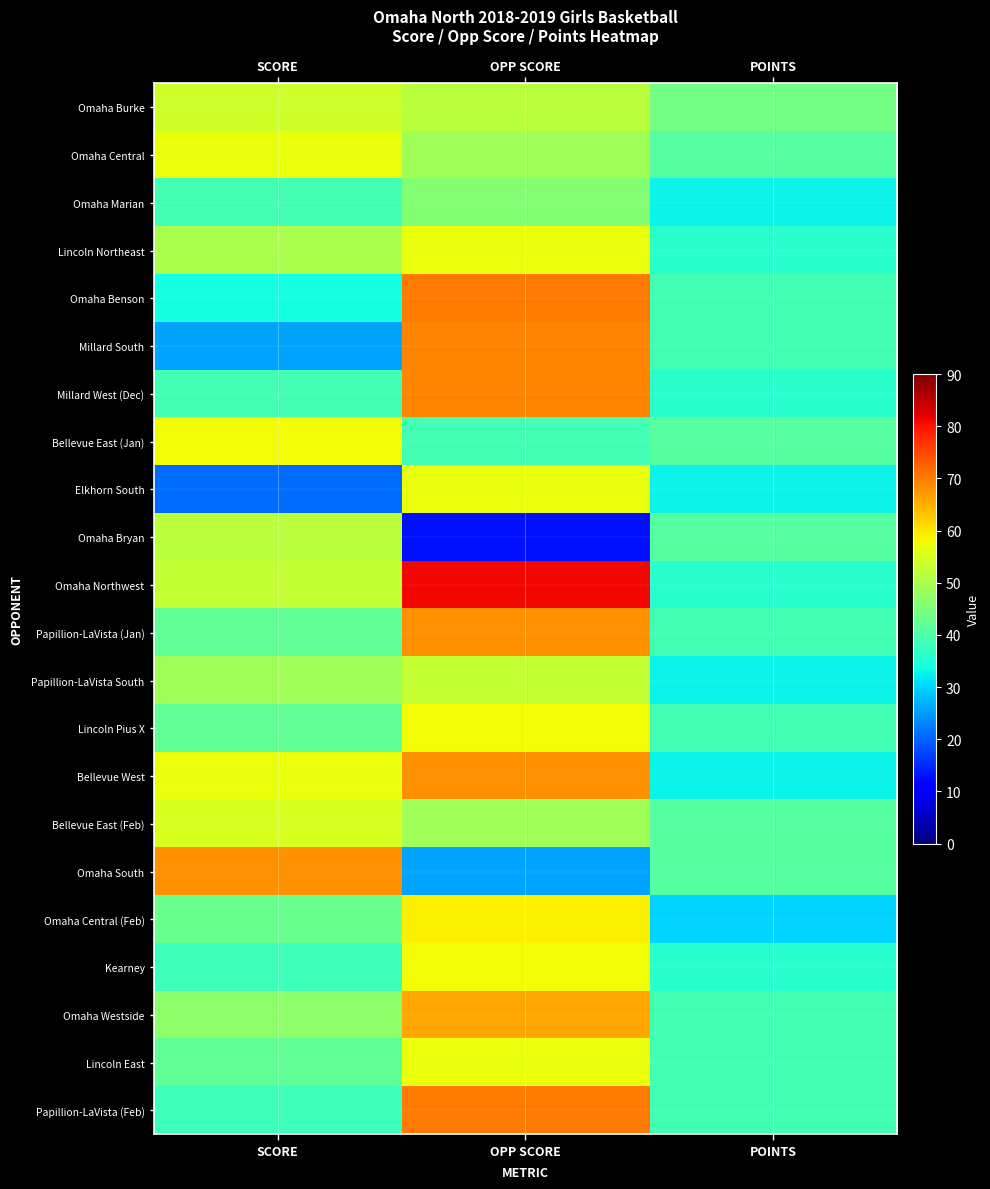

Which label corresponds to the largest value in the chart?

OPP SCORE